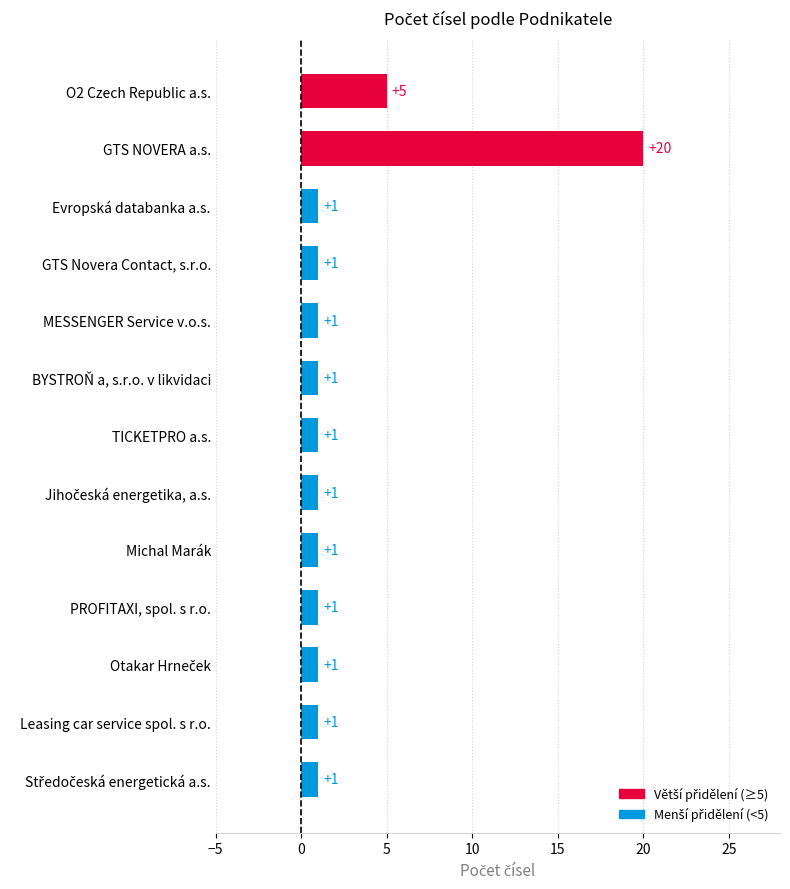

Reading top to bottom, transcribe all the data shown in this chart.

5	20	1	1	1	1	1	1	1	1	1	1	1